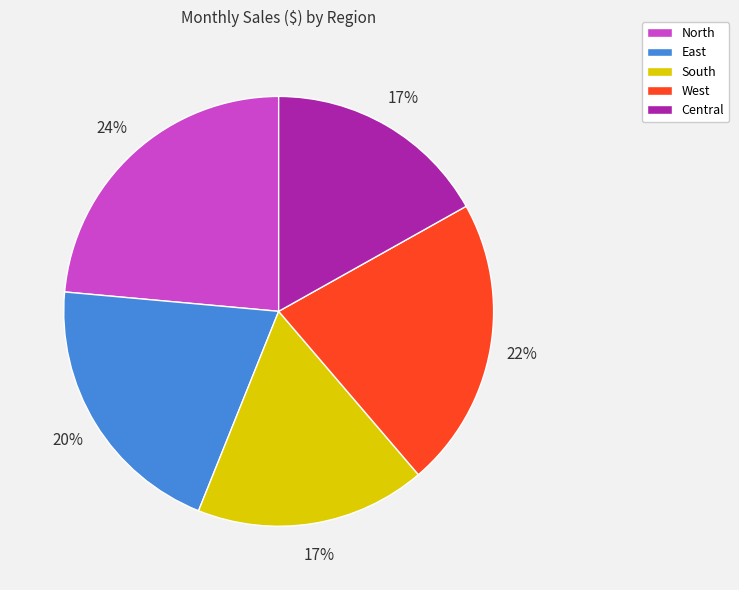

To the nearest percent, what is the average slice percentage?

20%